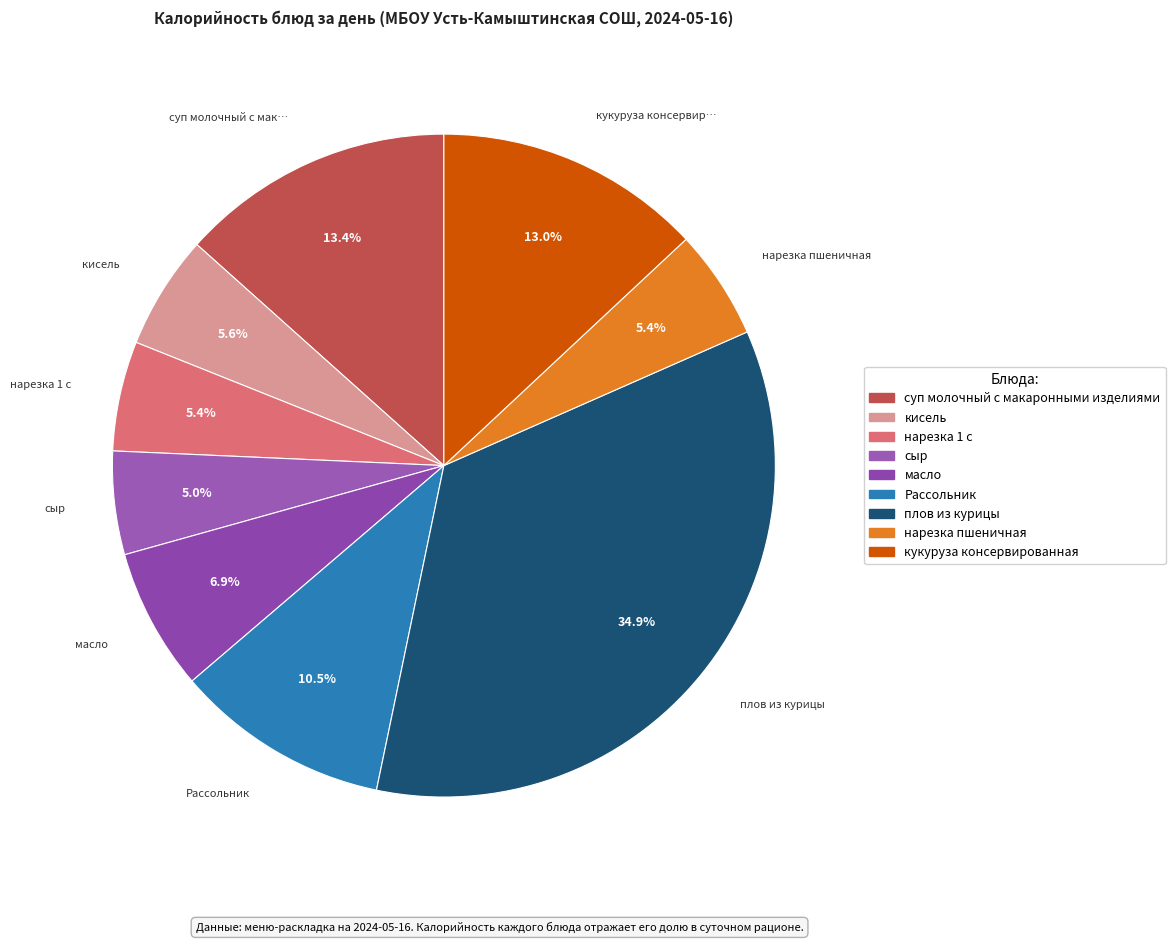

Is there any slice that represents more than half of the pie?

No